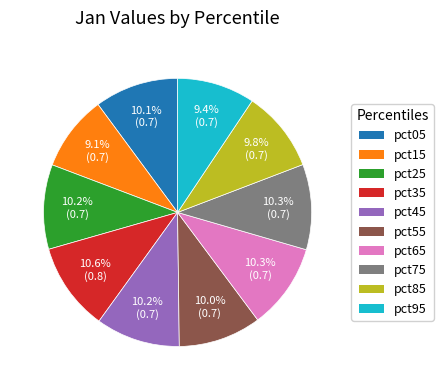

Does pct05 account for over 50% of the chart?

No